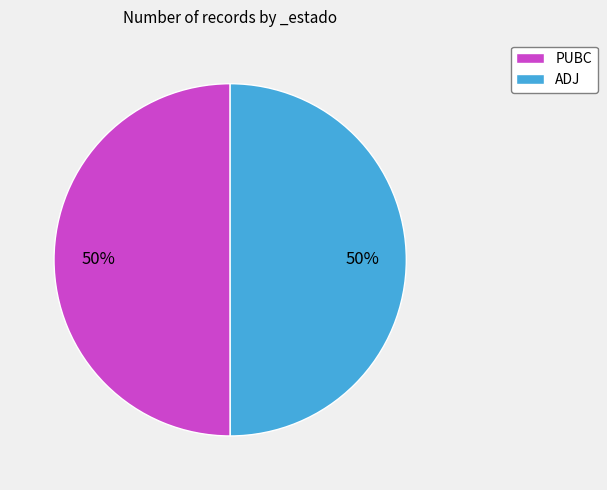

Combined, do PUBC and ADJ account for over 50%?

Yes